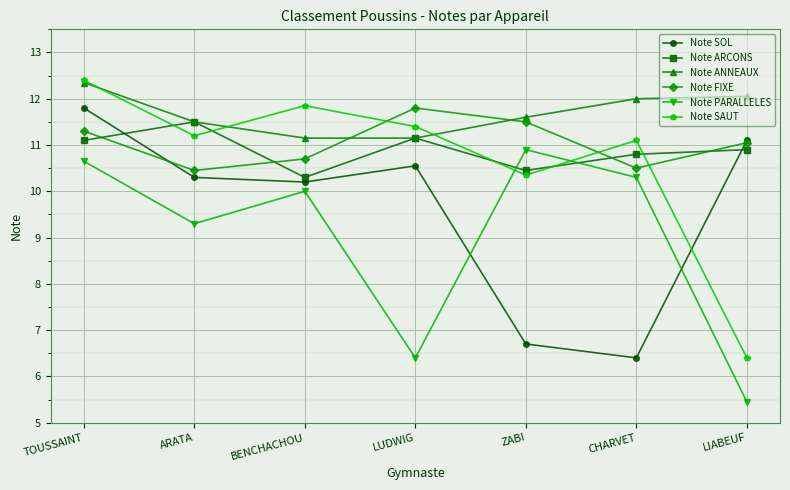

What is the difference between the Note ARCONS values at ARATA and LIABEUF?

0.6